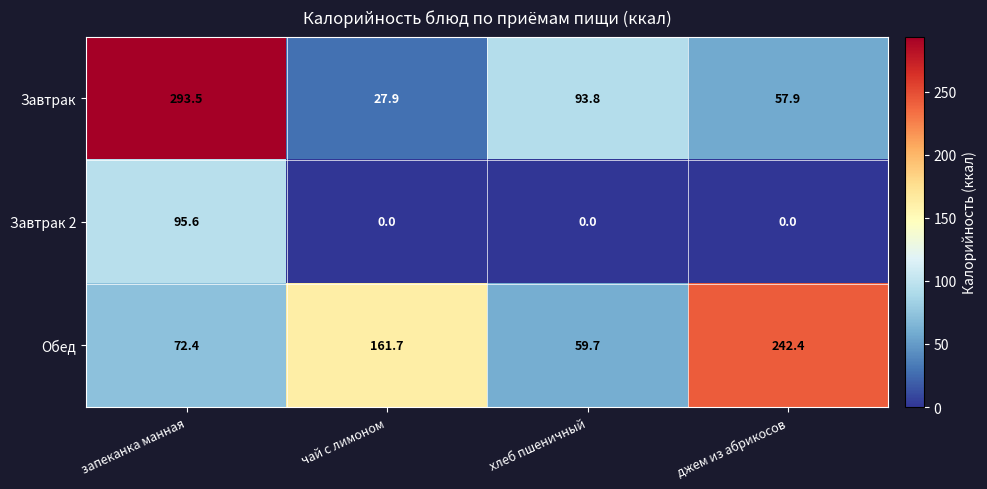

Reading right to left, list all the values displayed in this chart.

Завтрак: джем из абрикосов=57.9	хлеб пшеничный=93.8	чай с лимоном=27.9	запеканка манная=293.5
Завтрак 2: джем из абрикосов=0.0	хлеб пшеничный=0.0	чай с лимоном=0.0	запеканка манная=95.6
Обед: джем из абрикосов=242.4	хлеб пшеничный=59.7	чай с лимоном=161.7	запеканка манная=72.4